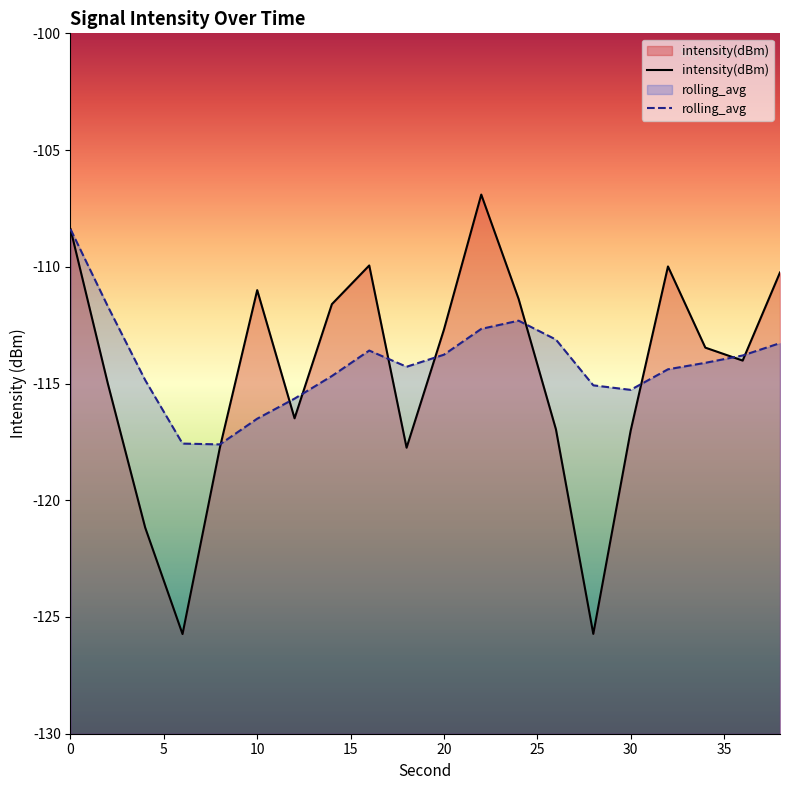

What are all the series names shown in the legend?

intensity(dBm), rolling_avg